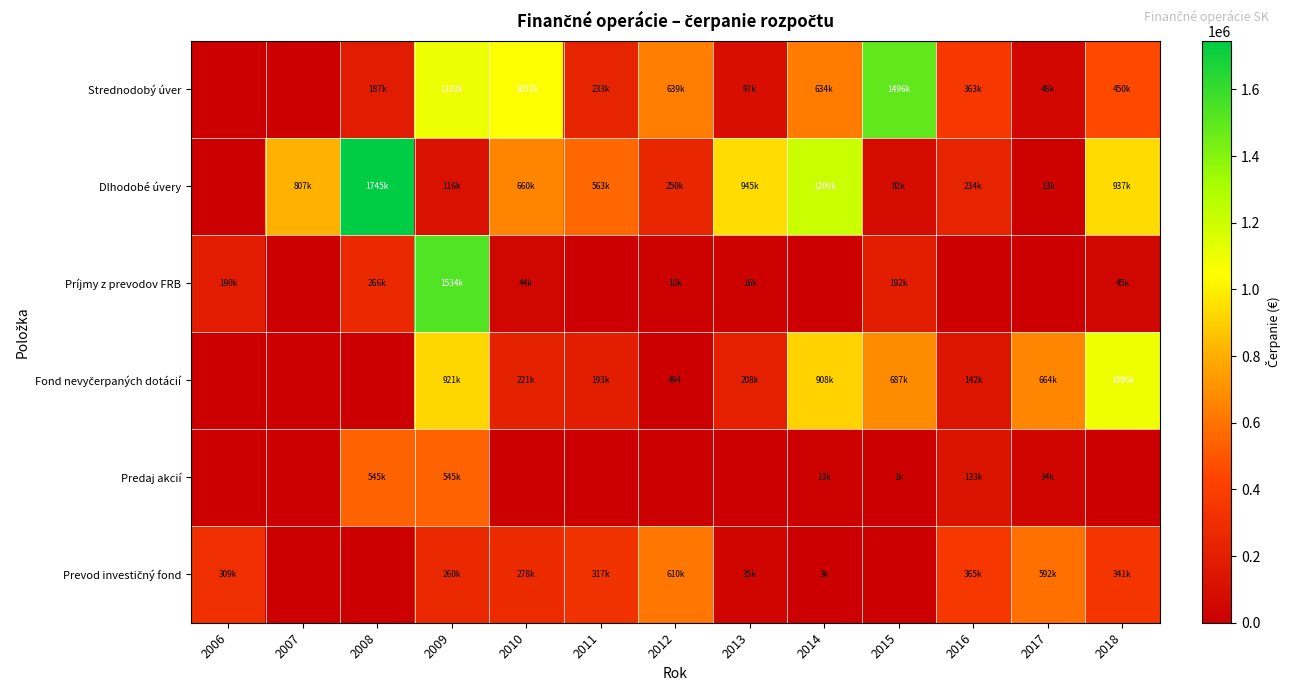

How many data points in Prevod investičný fond are above 277803?

6